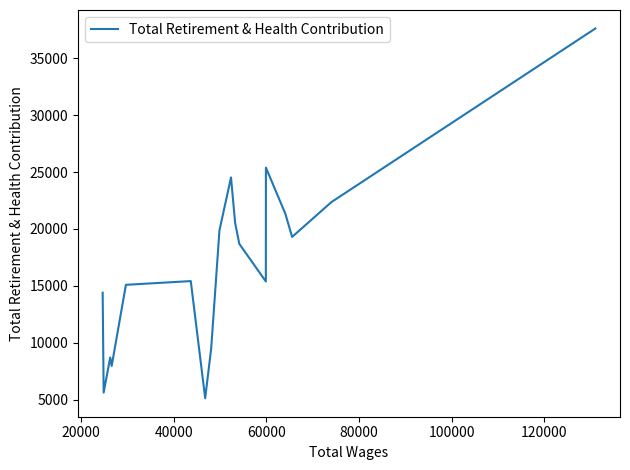

Is it true that the value at 80000 is 25385?

True